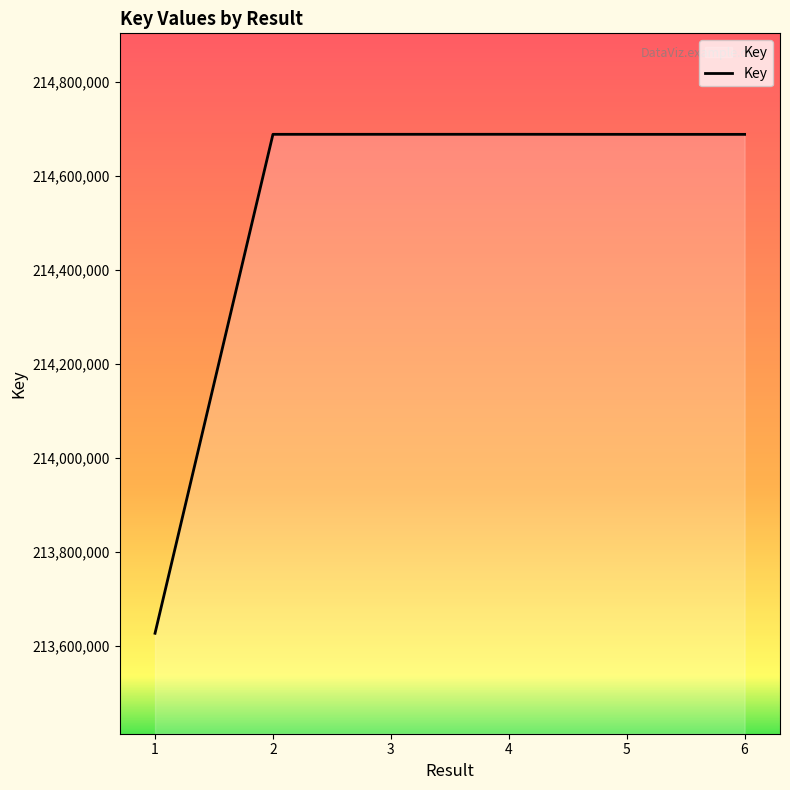

Which has a higher value, 1 or 3?

3